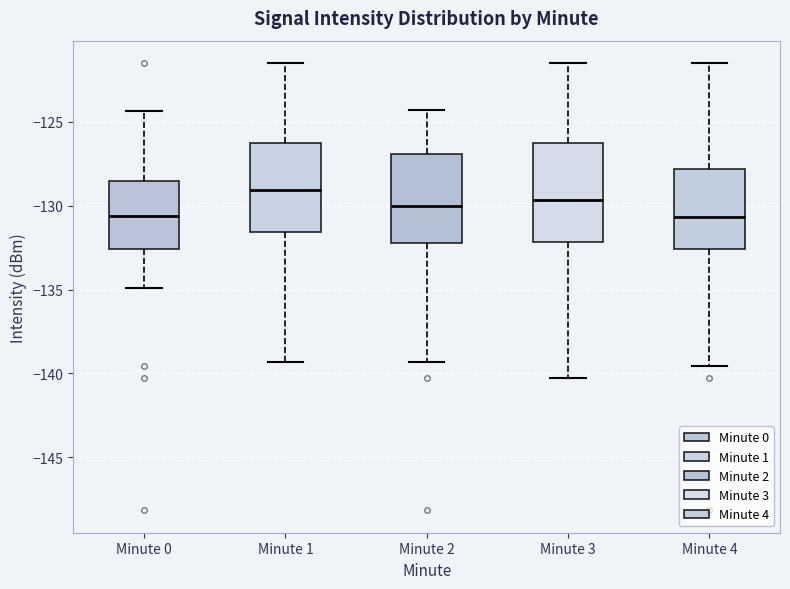

Which box is the tallest, from its lower edge to its upper edge?

Minute 3